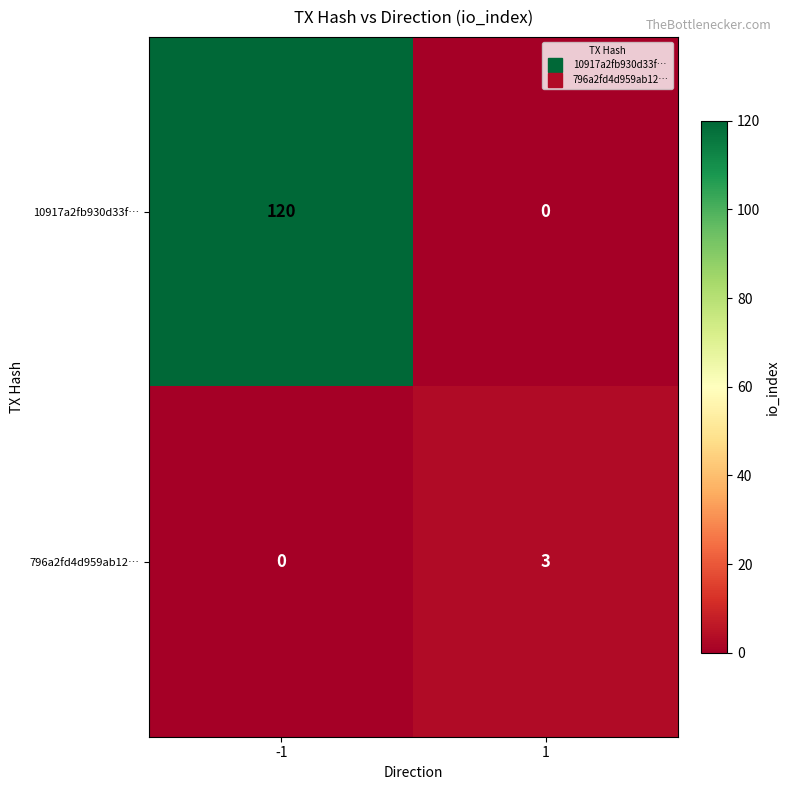

Reading left to right, what are all the values shown in this chart?

10917a2fb930d33f…: 120	0
796a2fd4d959ab12…: 0	3